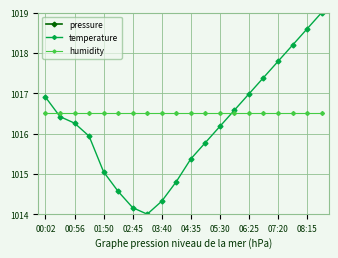

What is the maximum value for temperature?

1019.0